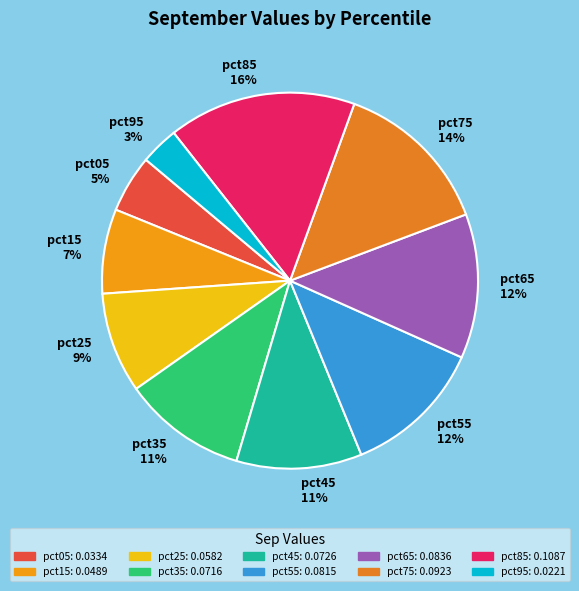

Which category has the biggest portion of the pie?

pct85